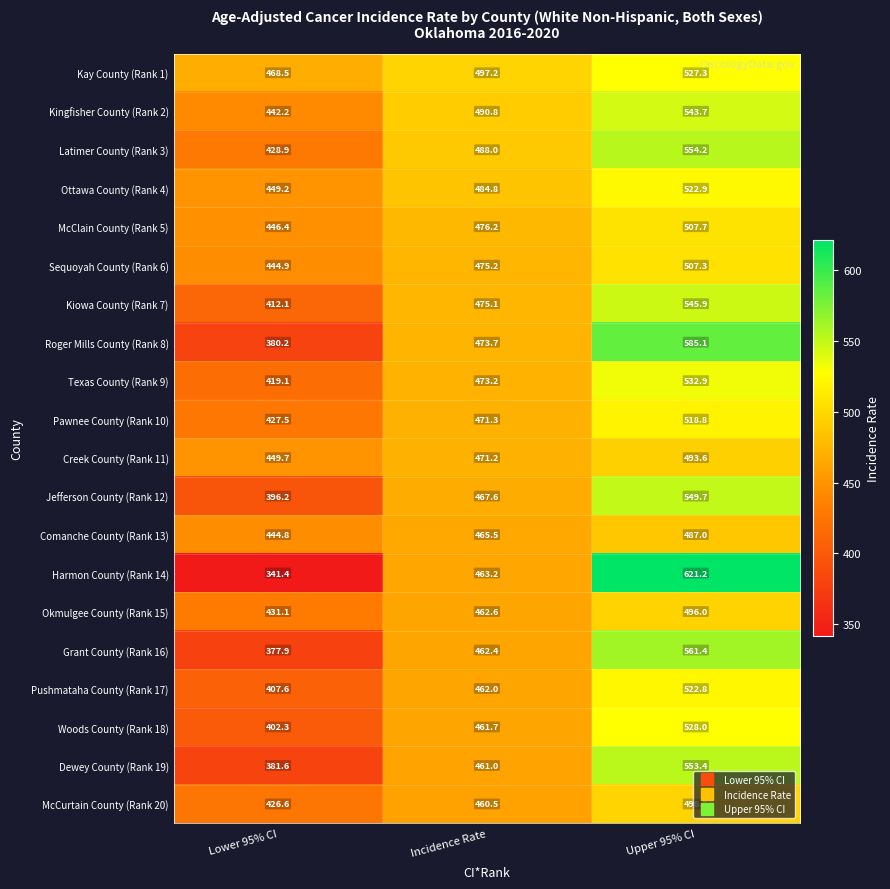

What is the average value of the Creek County (Rank 11) series?

471.5